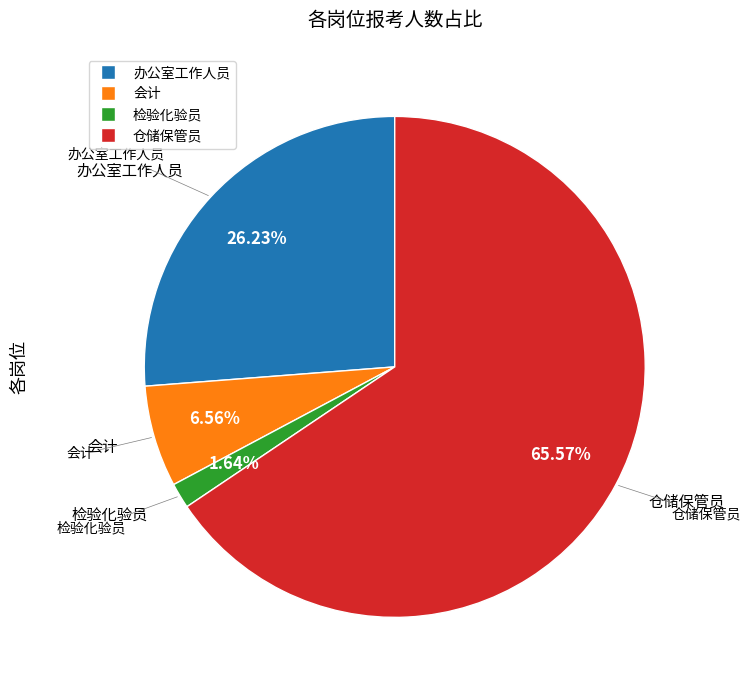

Which slice is the largest?

仓储保管员